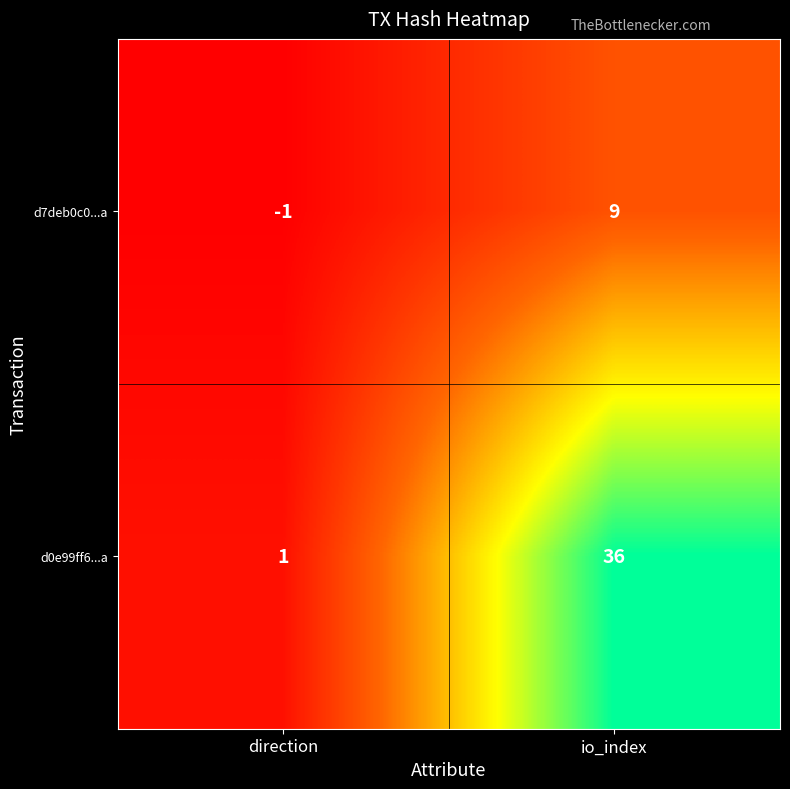

At which category does the chart reach its minimum across all series?

direction